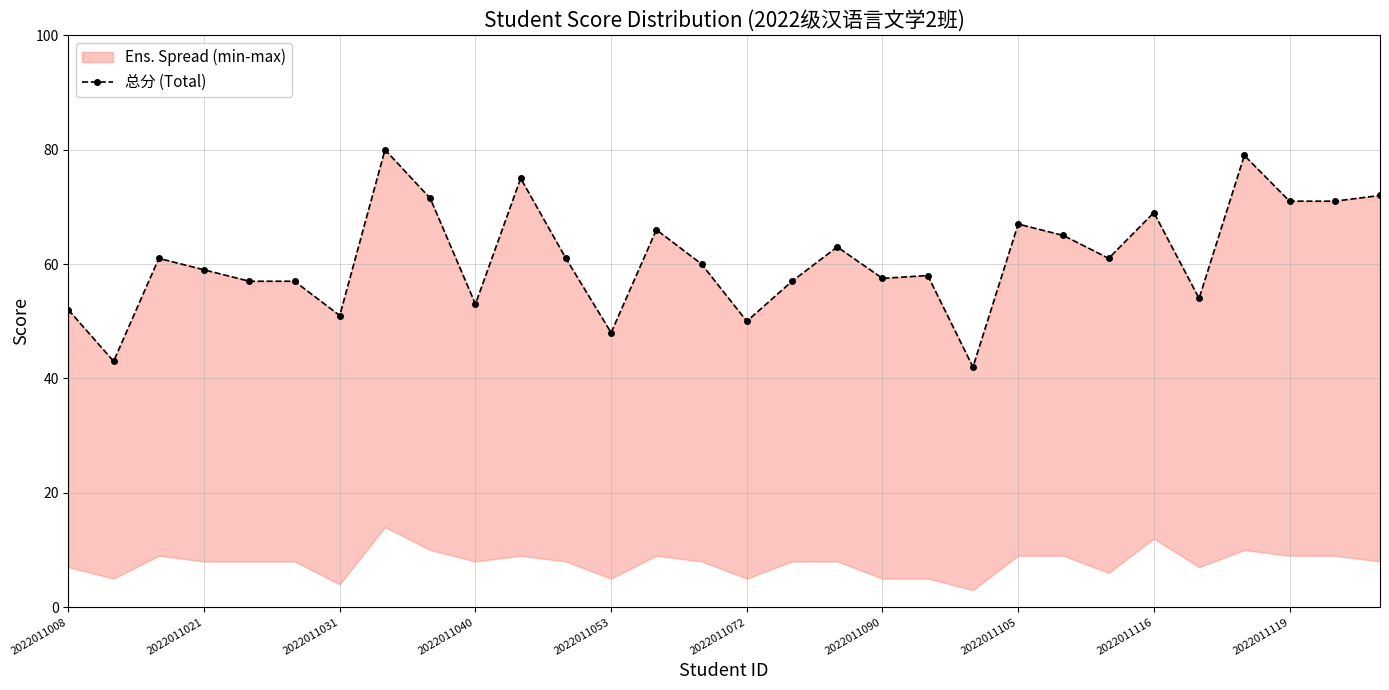

How many points are higher than both their immediate neighbors (excluding endpoints)?

9